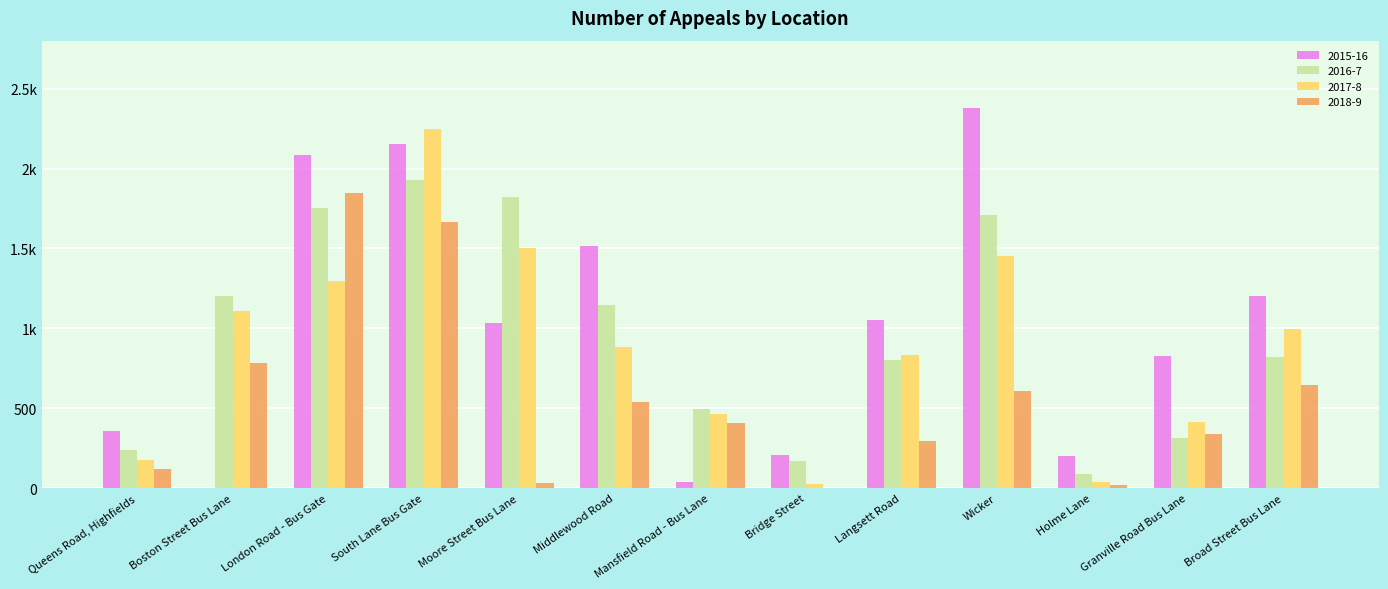

Are the bars grouped side by side (vs. stacked)?

Yes